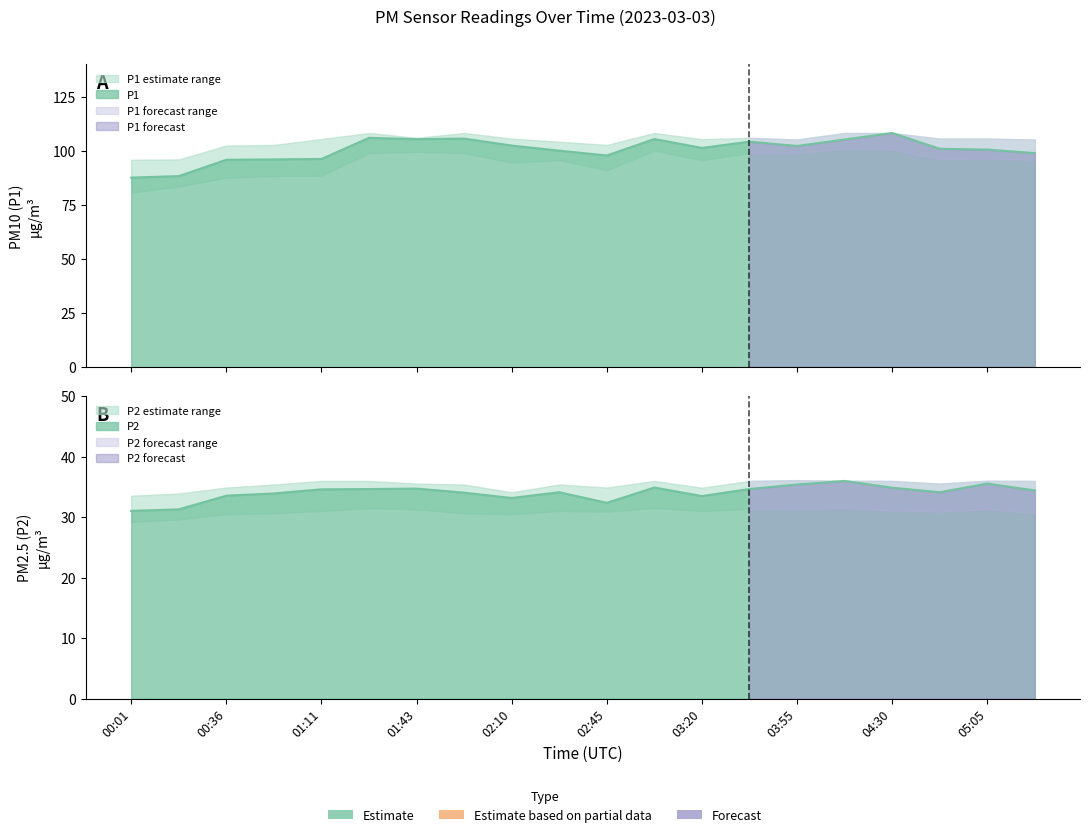

True or false: P2 and P1 cross at least once.

False